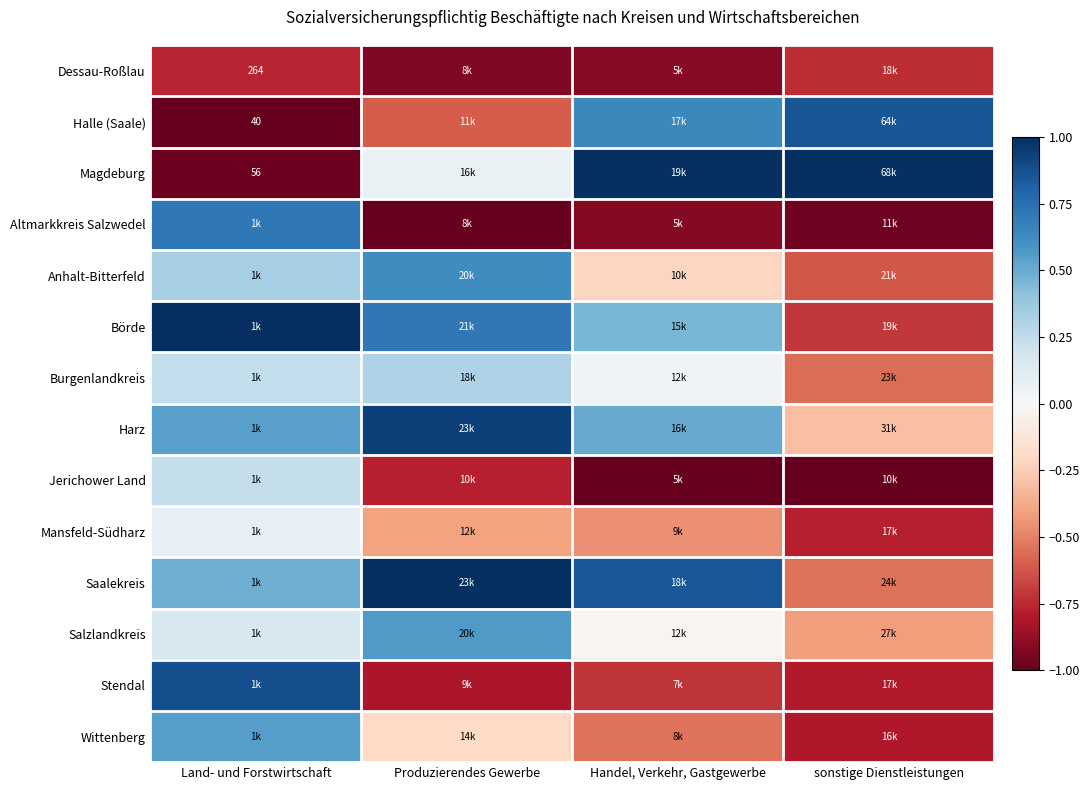

At Handel, Verkehr, Gastgewerbe, list the series in order from largest to smallest.

Magdeburg, Saalekreis, Halle (Saale), Harz, Börde, Burgenlandkreis, Salzlandkreis, Anhalt-Bitterfeld, Mansfeld-Südharz, Wittenberg, Stendal, Dessau-Roßlau, Altmarkkreis Salzwedel, Jerichower Land